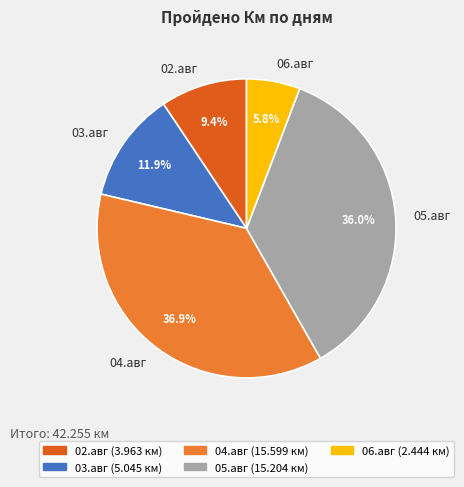

Which slice is the largest?

04.авг